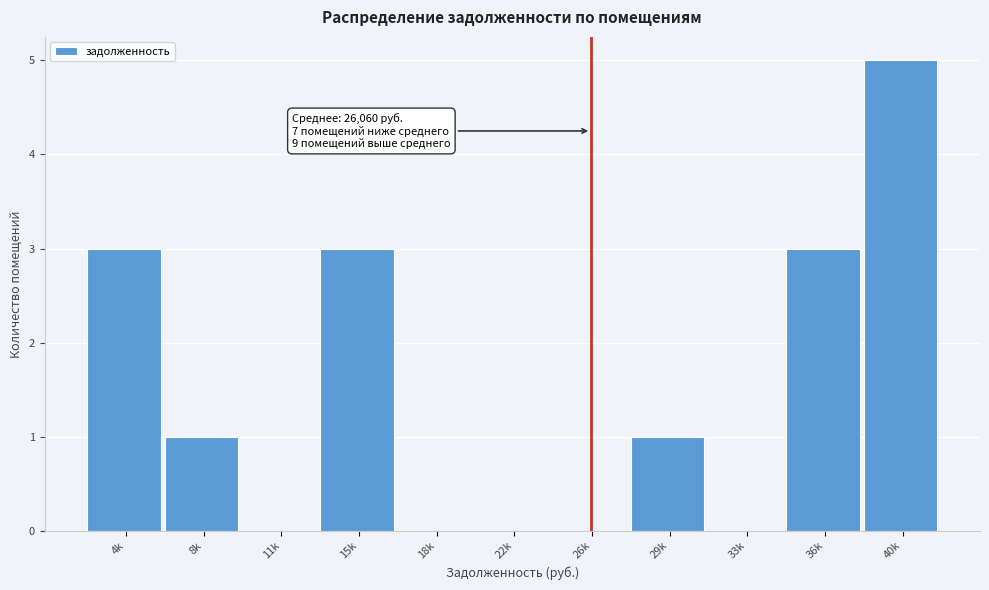

Reading right to left, what are all the values shown in this chart?

40k=5	36k=3	33k=0	29k=1	26k=0	22k=0	18k=0	15k=3	11k=0	8k=1	4k=3